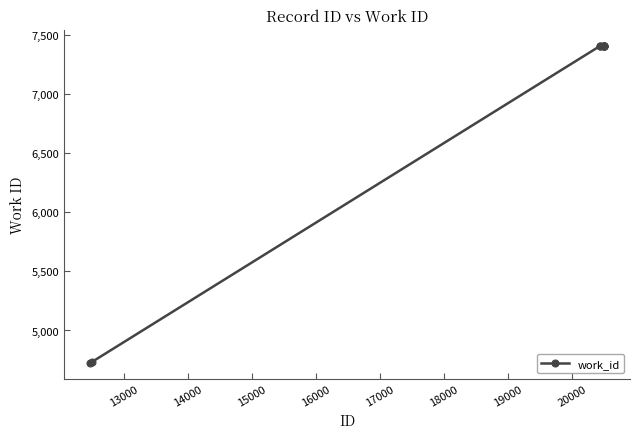

What is the value of the 6th point from the left?

7407